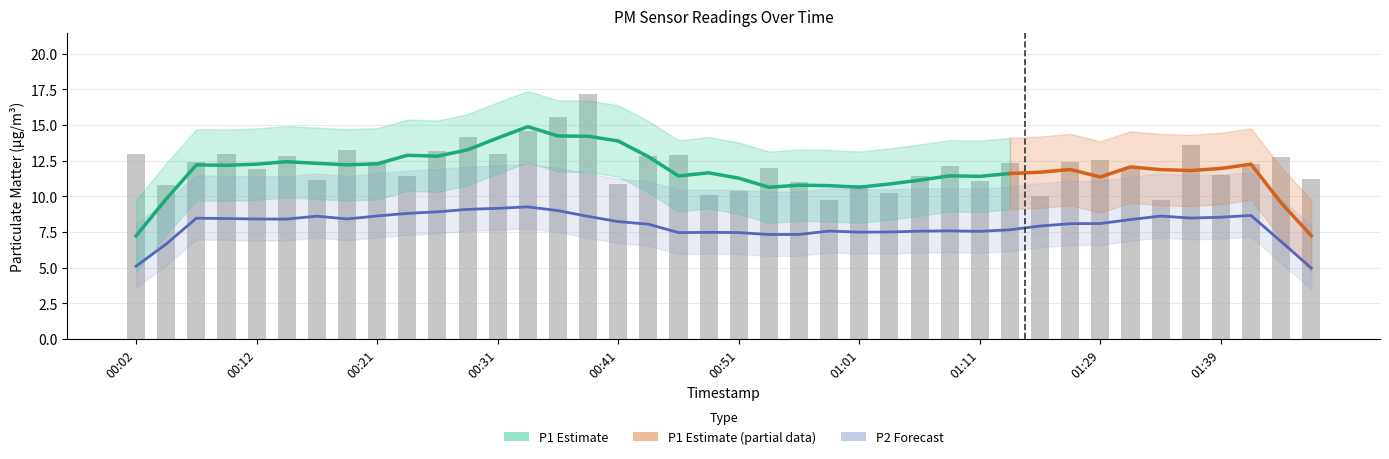

The value at 01:37 is 13.6. True or false?

True